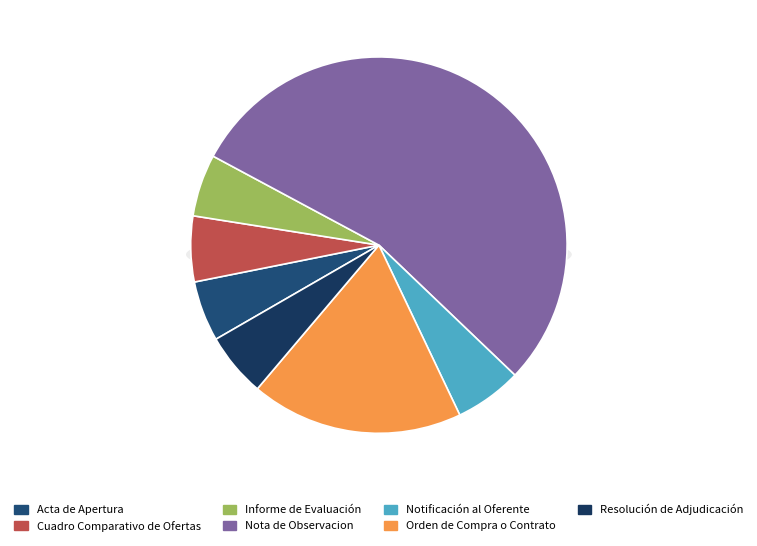

True or false: Nota de Observacion accounts for 54% of the total.

True